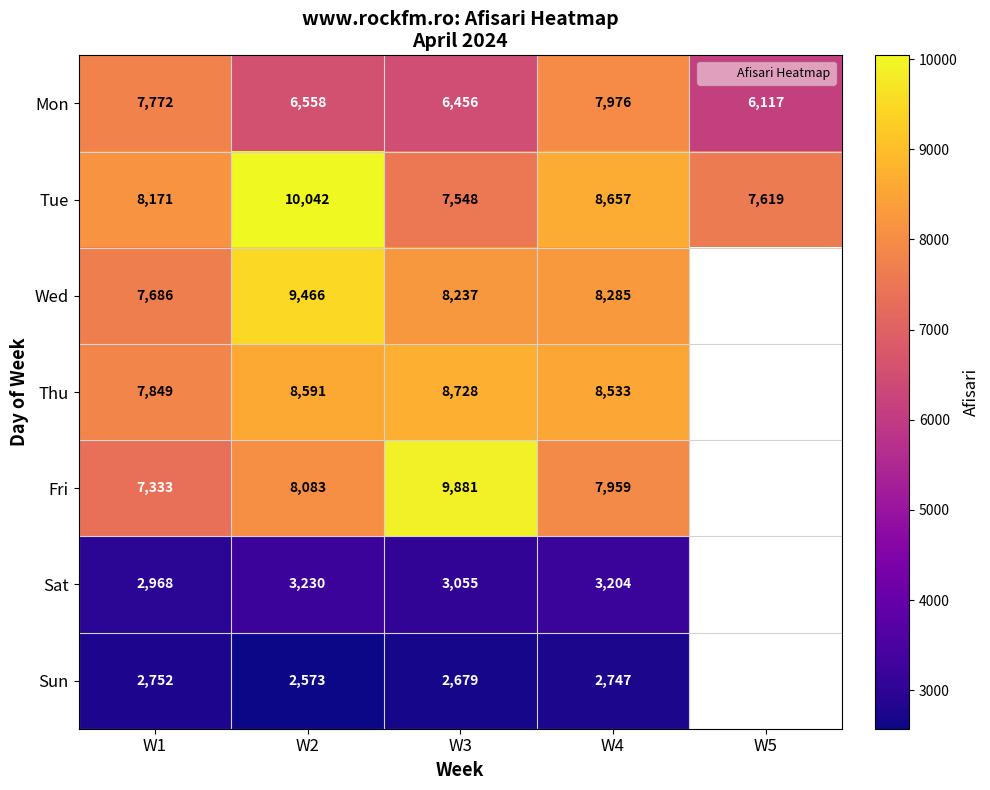

Which has a higher value, W4 or W5?

W4